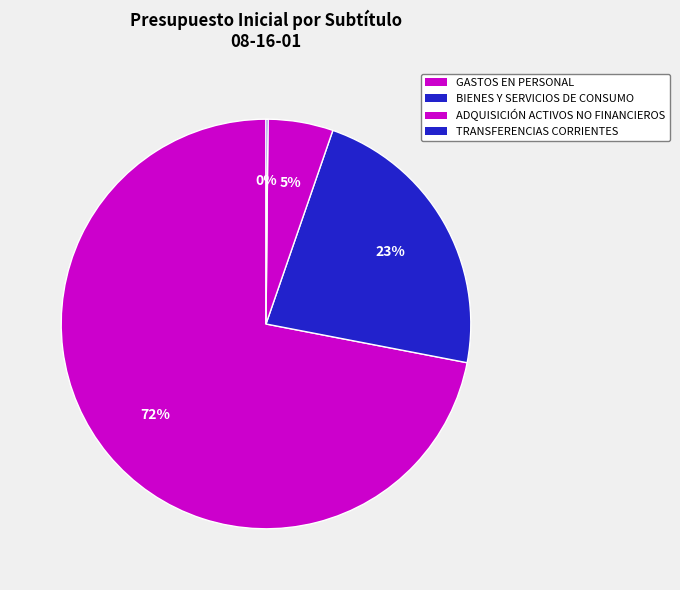

Which category accounts for the majority?

GASTOS EN PERSONAL